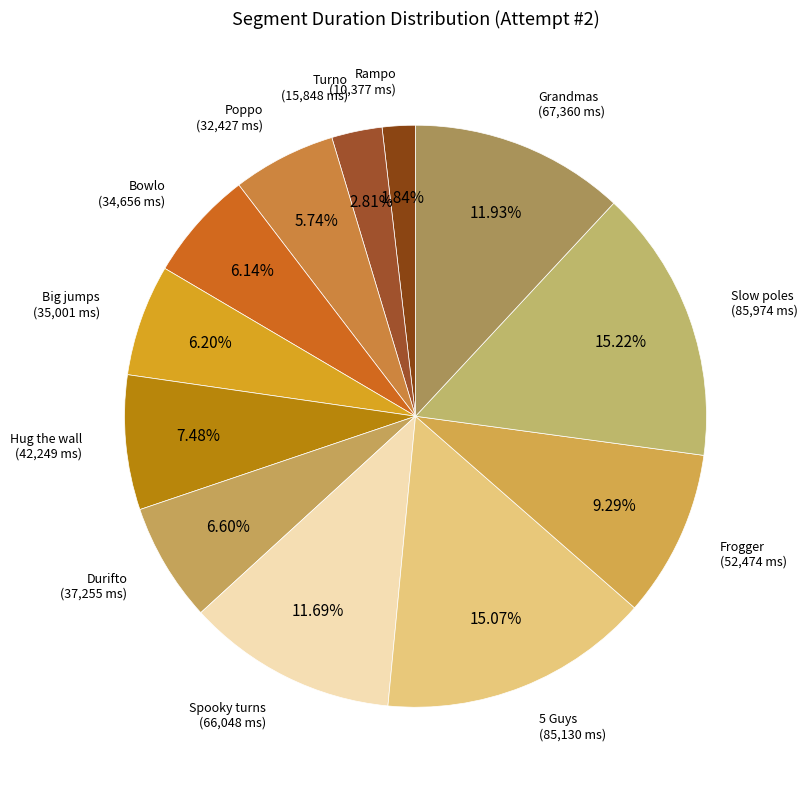

To the nearest percent, what percentage of the pie is 5 Guys?

15%